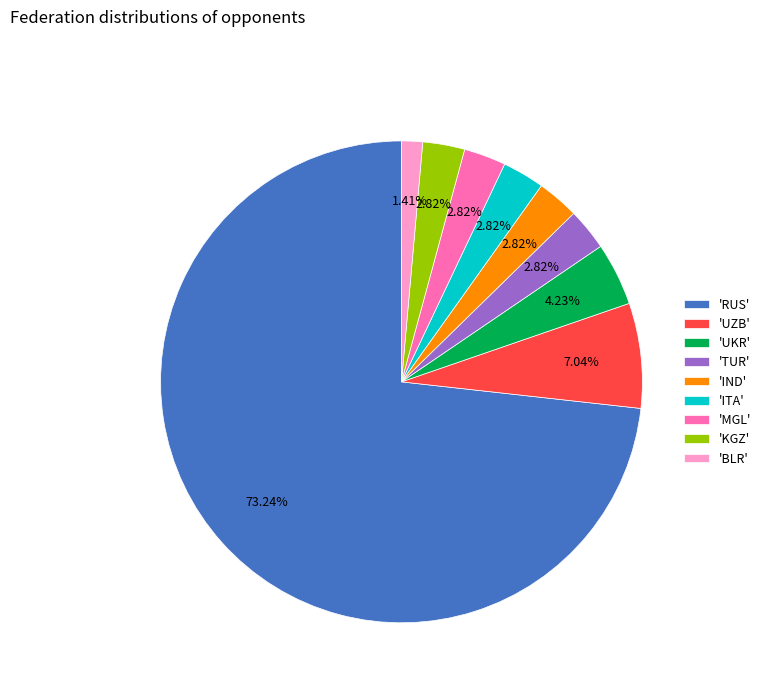

Between 'BLR' and 'IND', which is larger?

'IND'